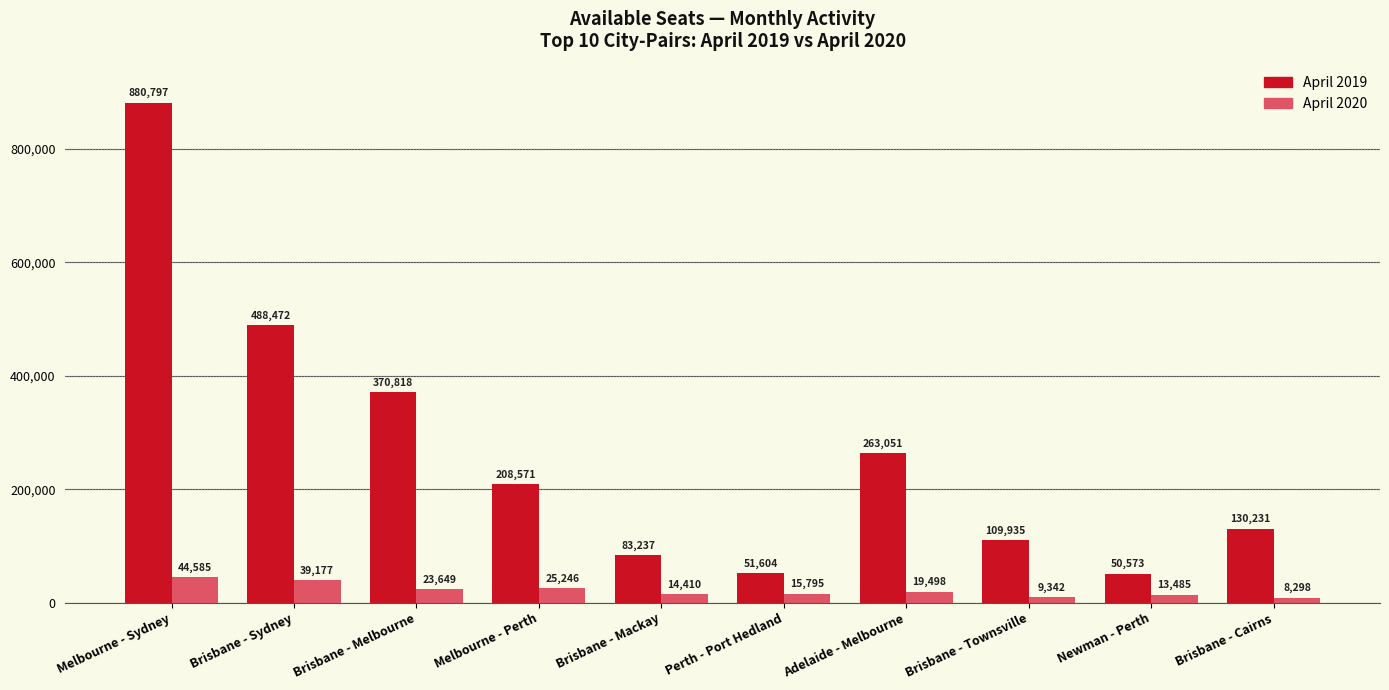

What is the minimum value shown in the chart?

8298